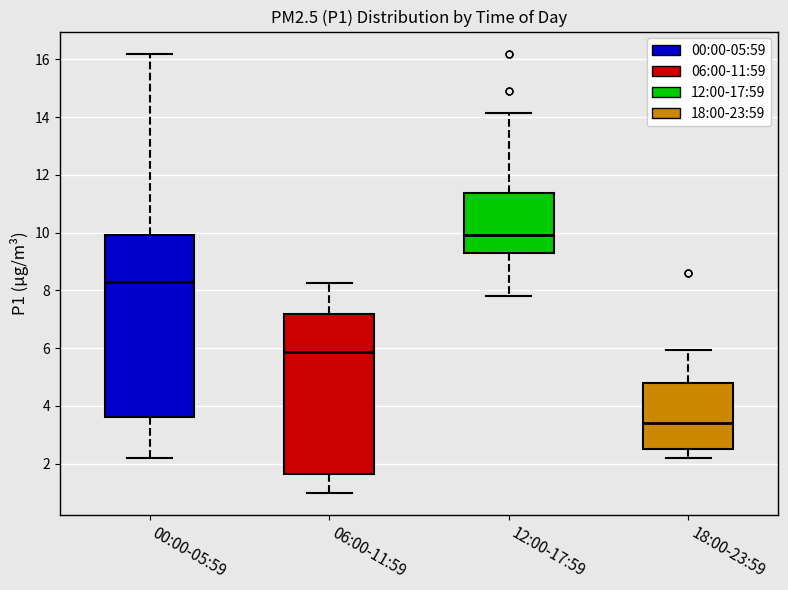

Reading left to right, read every box against the y-axis: the position of its median line, the range the box covers, and the ends of its whiskers. The values are not printed on the chart, so give them approximately, as read against the axis.

00:00-05:59: median 8.4, box 3.6 to 10.0, whiskers 2.2 to 16.2
06:00-11:59: median 5.8, box 1.6 to 7.2, whiskers 1.0 to 8.2
12:00-17:59: median 10.0, box 9.2 to 11.4, whiskers 7.8 to 14.2
18:00-23:59: median 3.4, box 2.6 to 4.8, whiskers 2.2 to 6.0